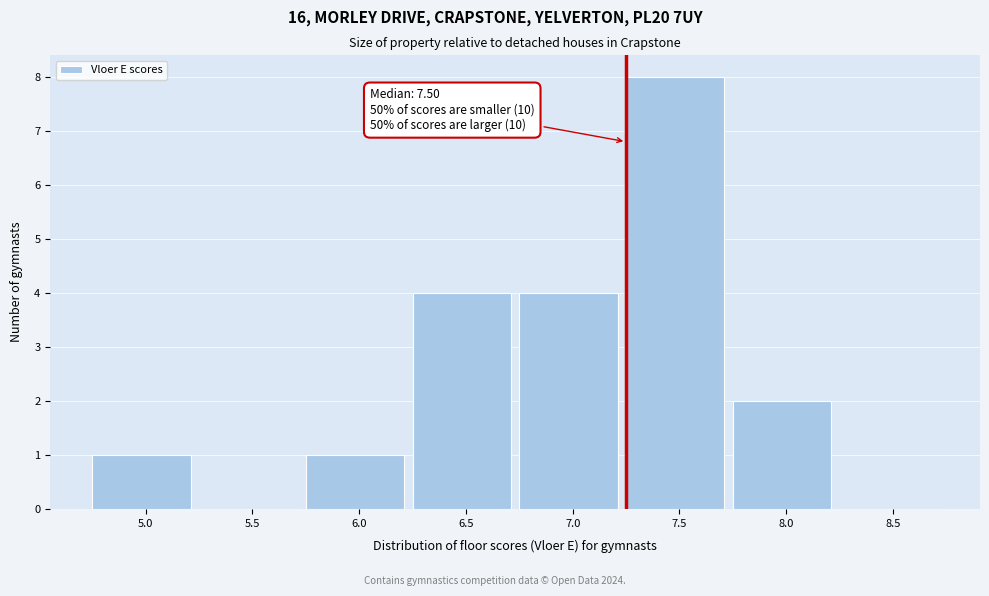

Reading right to left, what are all the values shown in this chart?

8.5=0	8.0=2	7.5=8	7.0=4	6.5=4	6.0=1	5.5=0	5.0=1